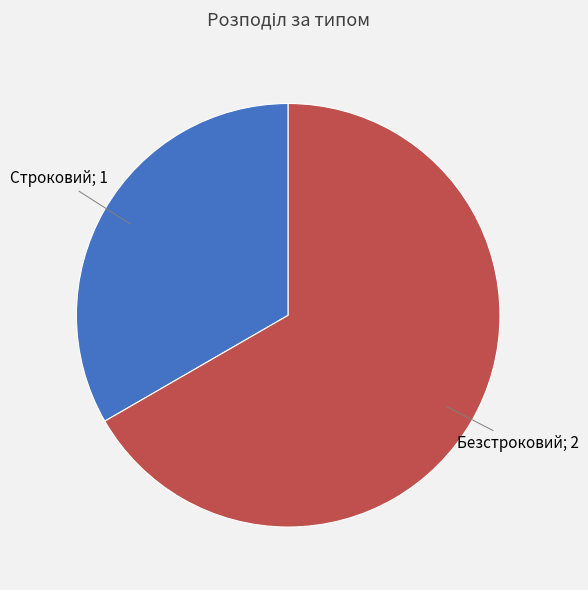

Does any single category account for the majority?

Yes